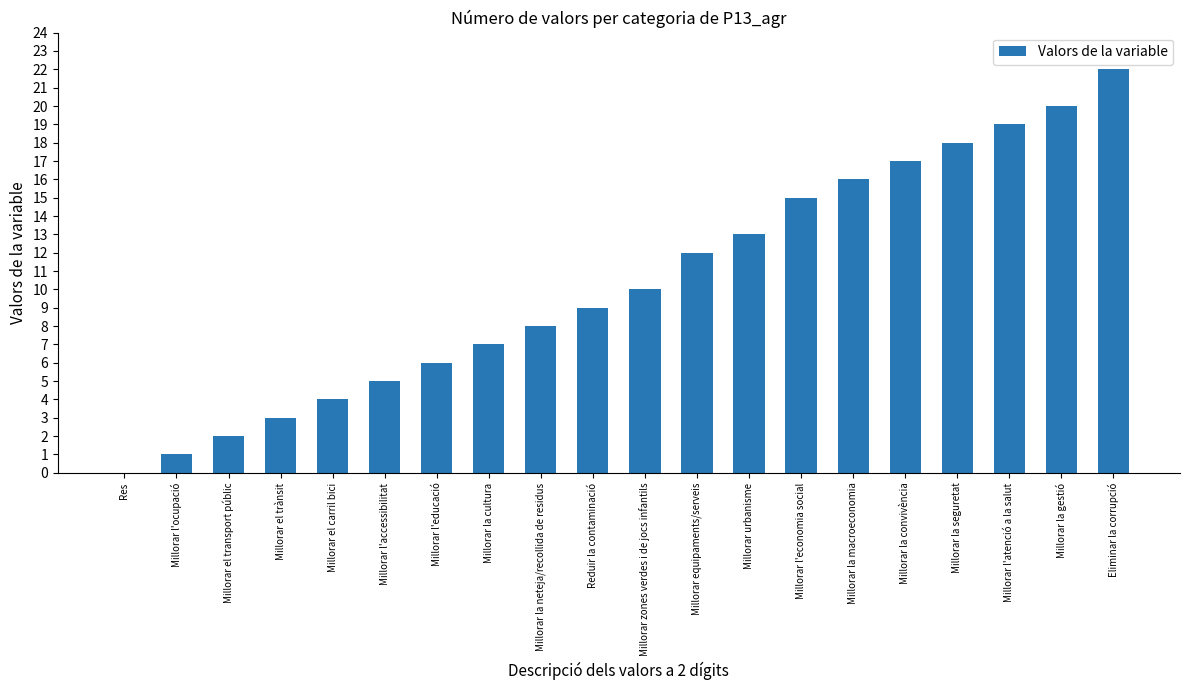

The chart shows a value of 8 at Millorar la neteja/recollida de residus. True or false?

True